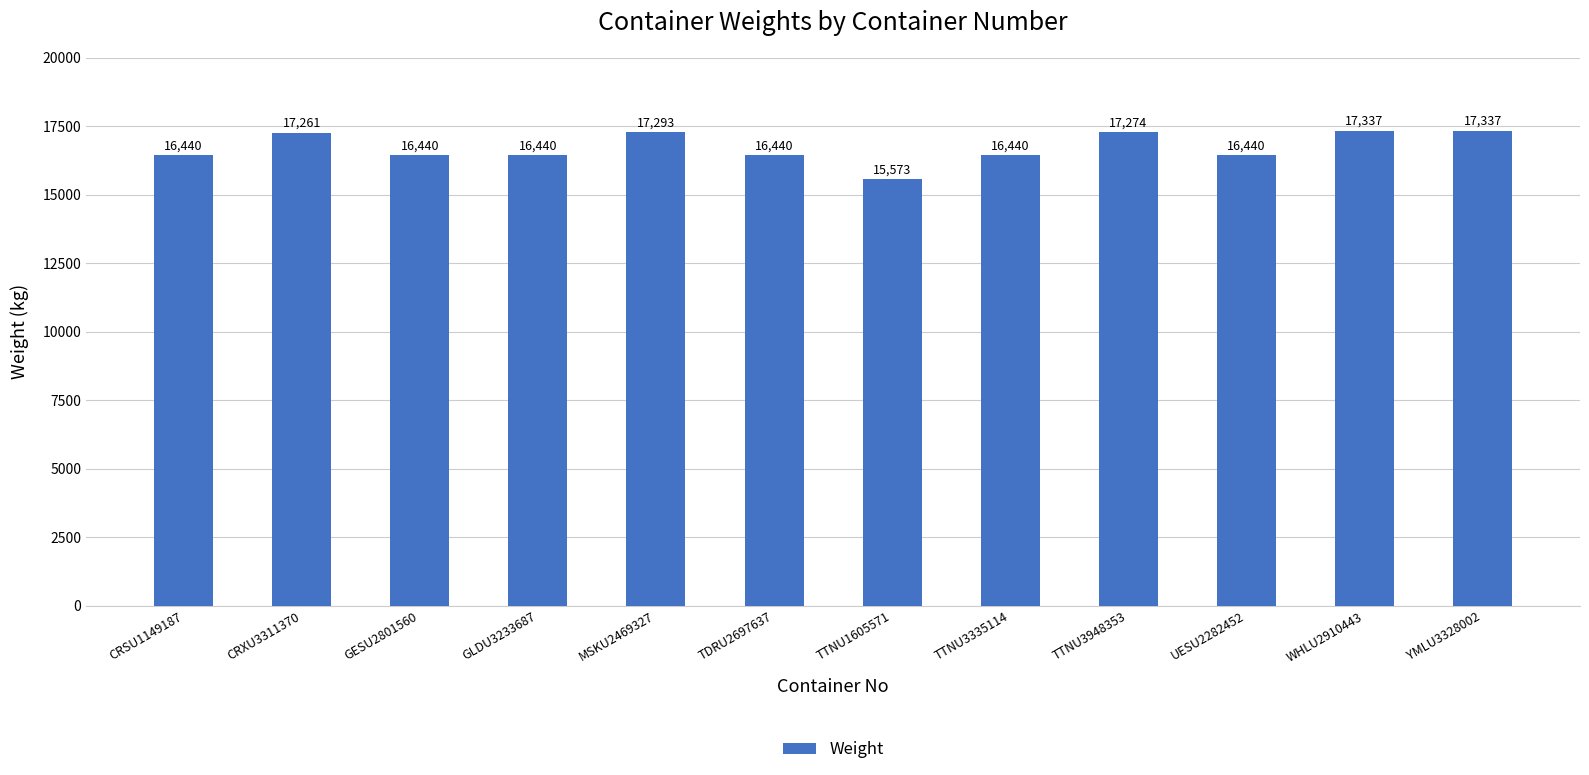

What is the change in value from TTNU1605571 to TTNU3948353?

+1701